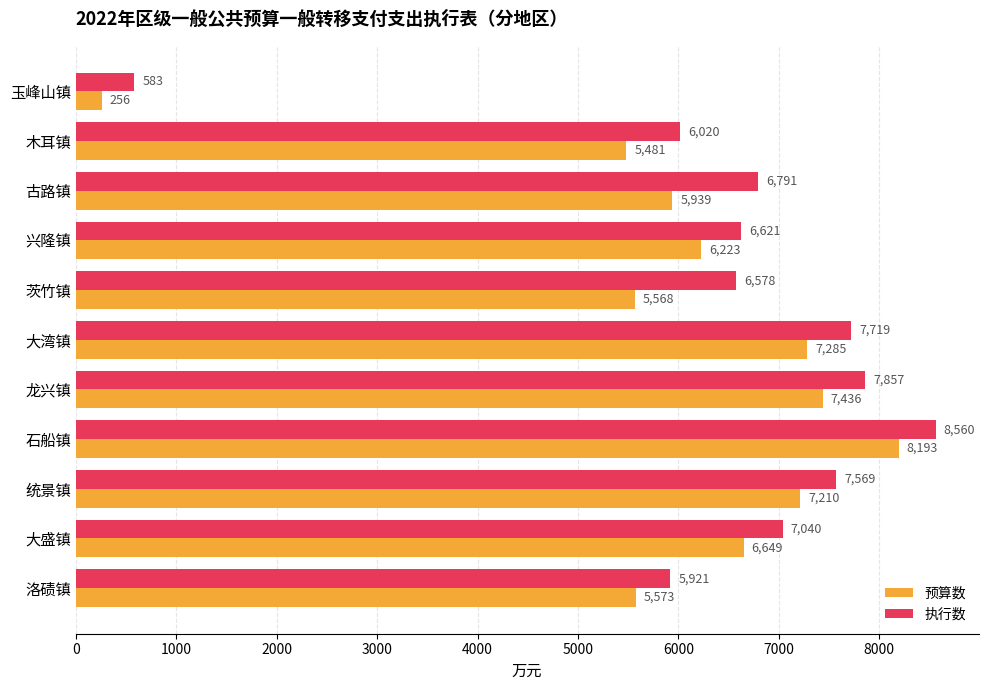

Count the number of data series in this chart.

2